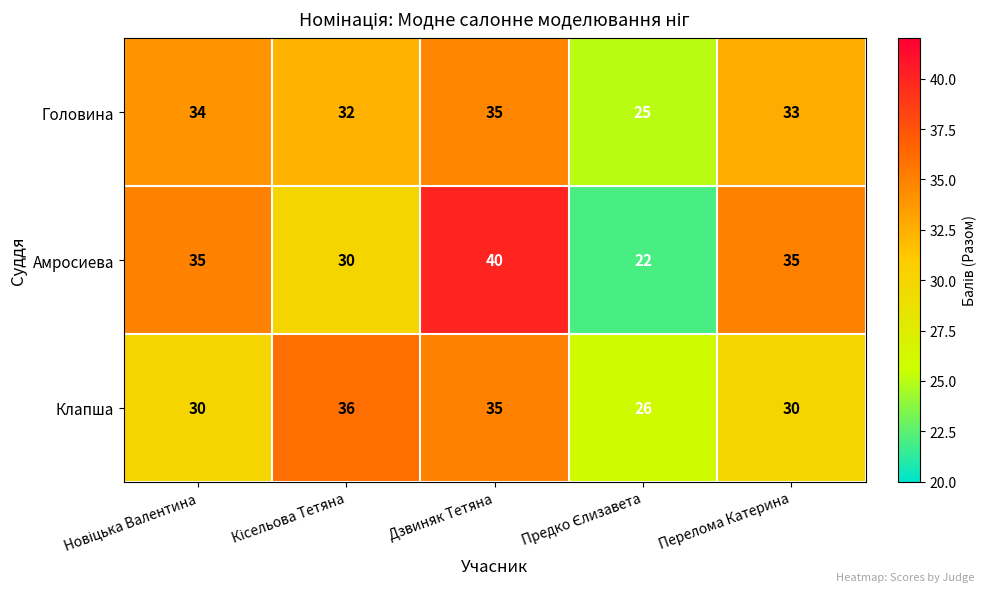

How many categories are shown in the chart?

5